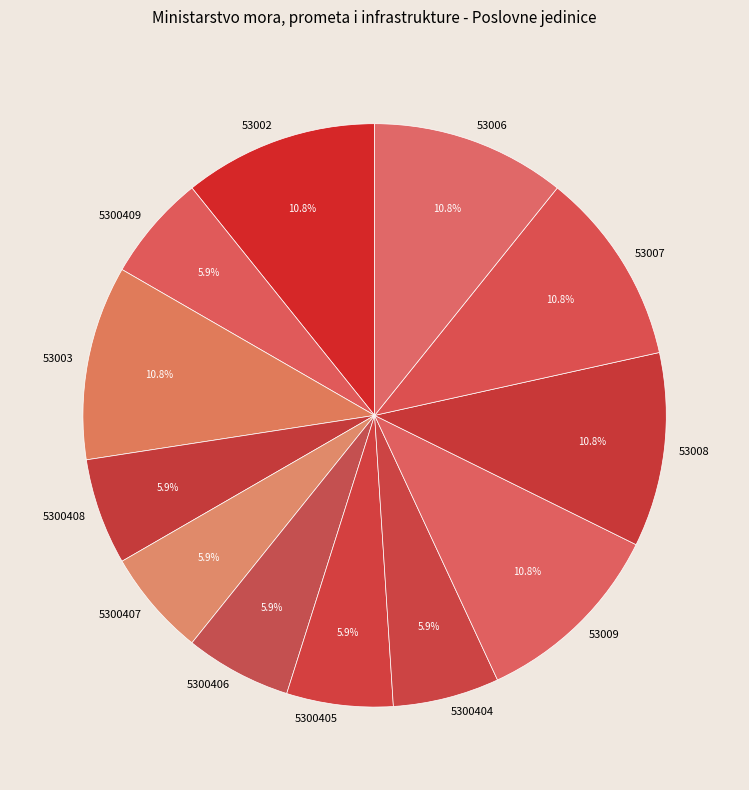

To the nearest percent, what is the combined percentage of 53003 and 53007?

22%